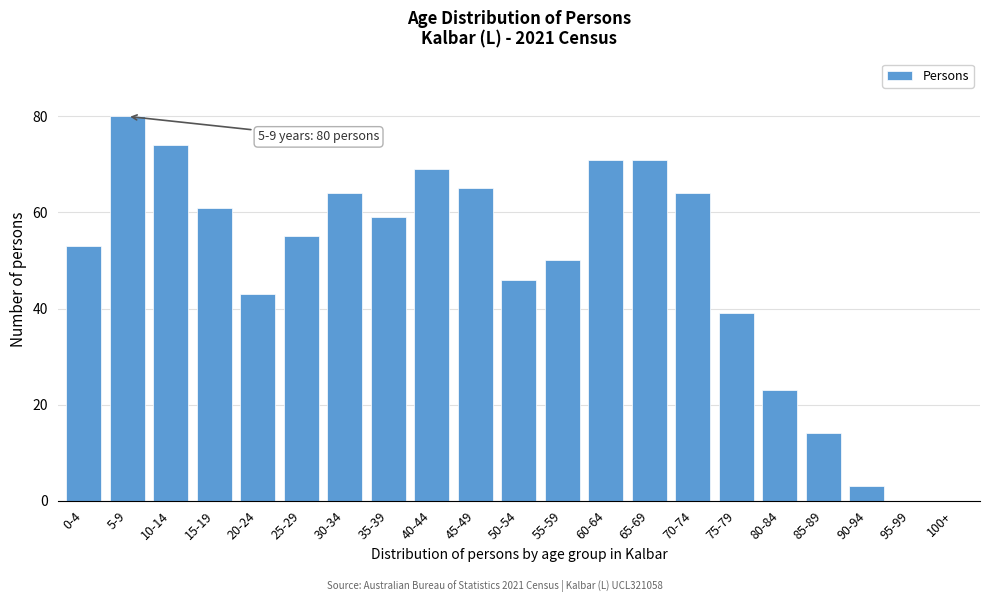

Reading right to left, extract all data points from this chart.

100+=0	95-99=0	90-94=3	85-89=14	80-84=23	75-79=39	70-74=64	65-69=71	60-64=71	55-59=50	50-54=46	45-49=65	40-44=69	35-39=59	30-34=64	25-29=55	20-24=43	15-19=61	10-14=74	5-9=80	0-4=53